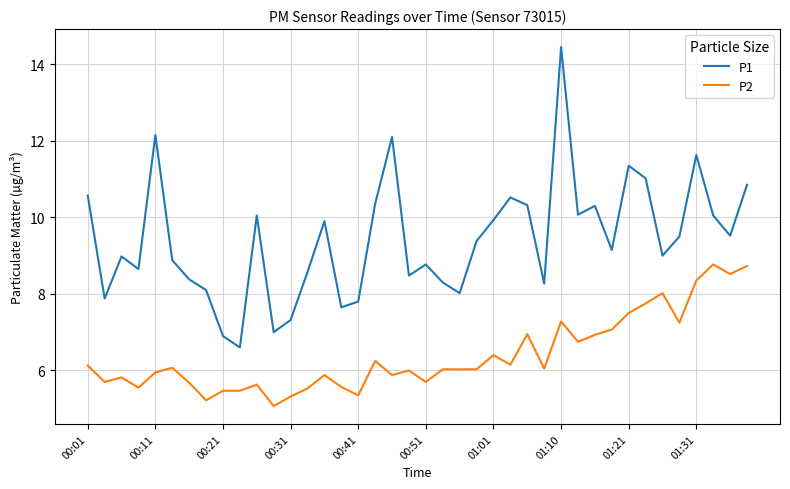

List the series in order of their peak value, lowest first.

P2, P1